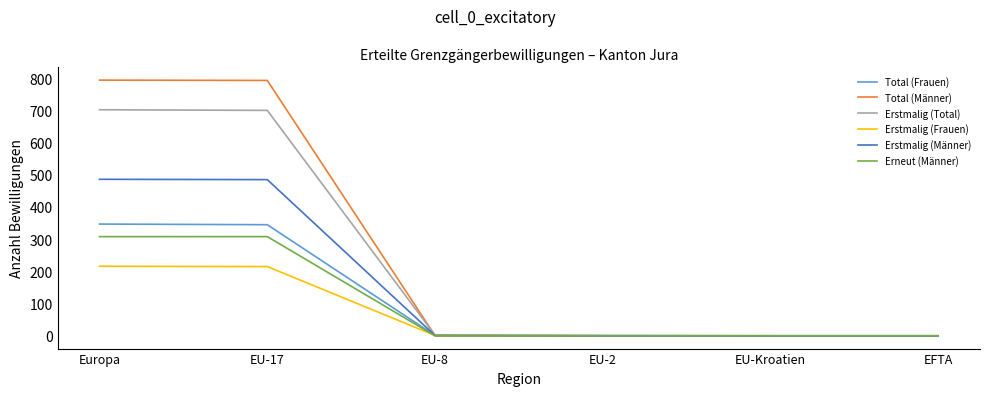

Is the value of Erstmalig (Männer) at EU-17 greater than the value of Erneut (Männer) at EU-Kroatien?

Yes